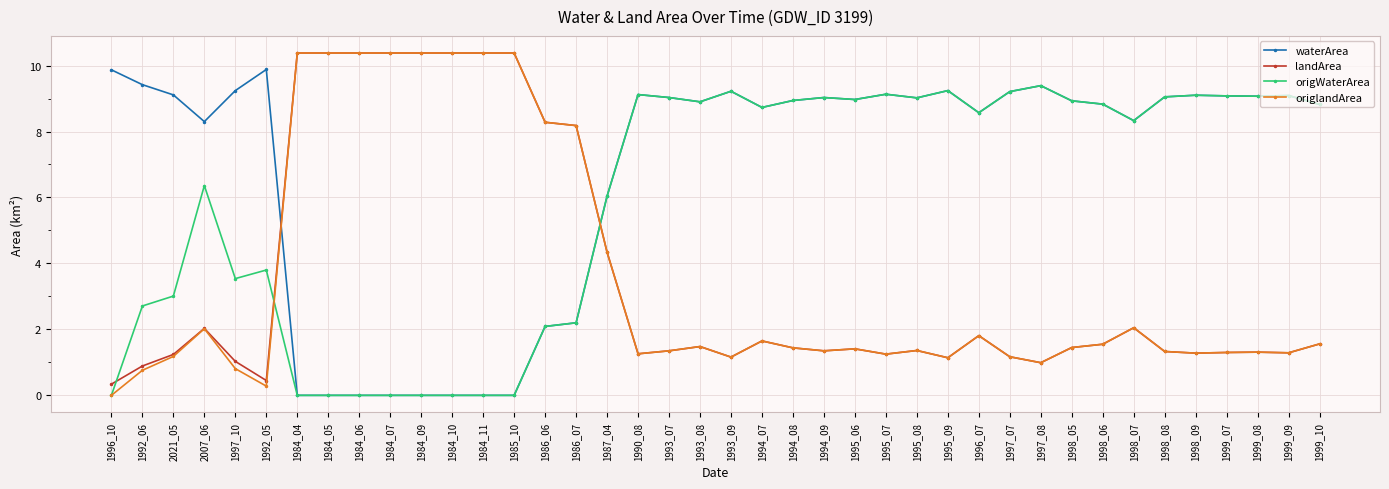

What is the label of the 17th point from the right?

1994_09